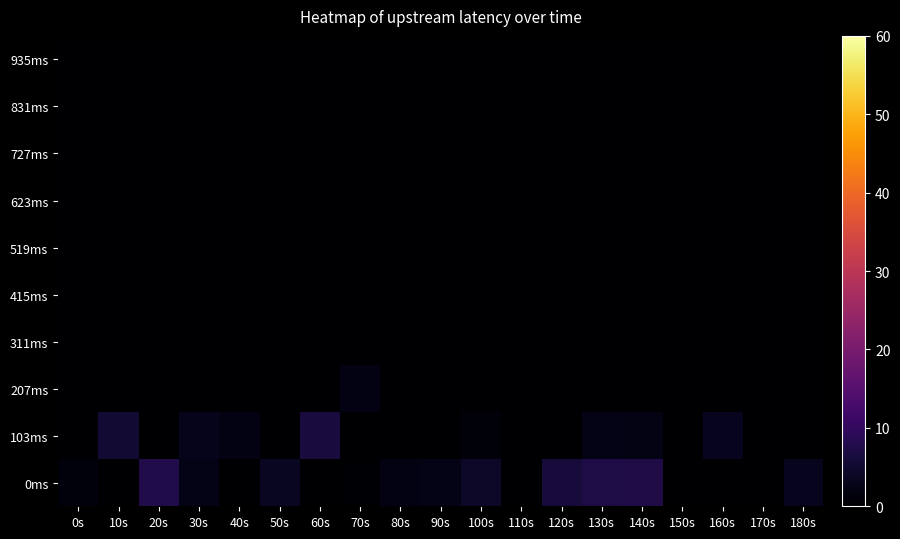

Reading left to right, transcribe all the data shown in this chart.

0ms: 0s=1.4	10s=0.0	20s=7.7	30s=2.4	40s=0.0	50s=3.5	60s=0.0	70s=0.3	80s=2.1	90s=2.5	100s=4.4	110s=0.0	120s=6.2	130s=7.2	140s=7.4	150s=0.0	160s=0.0	170s=0.0	180s=3.1
103ms: 0s=0.0	10s=5.3	20s=0.0	30s=3.0	40s=2.1	50s=0.0	60s=6.5	70s=0.0	80s=0.0	90s=0.0	100s=1.1	110s=0.0	120s=0.0	130s=2.5	140s=2.3	150s=0.0	160s=3.1	170s=0.0	180s=0.0
207ms: 0s=0.0	10s=0.0	20s=0.0	30s=0.0	40s=0.0	50s=0.0	60s=0.0	70s=2.0	80s=0.0	90s=0.0	100s=0.0	110s=0.0	120s=0.0	130s=0.0	140s=0.0	150s=0.0	160s=0.0	170s=0.0	180s=0.0
311ms: 0s=0.0	10s=0.0	20s=0.0	30s=0.0	40s=0.0	50s=0.0	60s=0.0	70s=0.0	80s=0.0	90s=0.0	100s=0.0	110s=0.0	120s=0.0	130s=0.0	140s=0.0	150s=0.0	160s=0.0	170s=0.0	180s=0.0
415ms: 0s=0.0	10s=0.0	20s=0.0	30s=0.0	40s=0.0	50s=0.0	60s=0.0	70s=0.0	80s=0.0	90s=0.0	100s=0.0	110s=0.0	120s=0.0	130s=0.0	140s=0.0	150s=0.0	160s=0.0	170s=0.0	180s=0.0
519ms: 0s=0.0	10s=0.0	20s=0.0	30s=0.0	40s=0.0	50s=0.0	60s=0.0	70s=0.0	80s=0.0	90s=0.0	100s=0.0	110s=0.0	120s=0.0	130s=0.0	140s=0.0	150s=0.0	160s=0.0	170s=0.0	180s=0.0
623ms: 0s=0.0	10s=0.0	20s=0.0	30s=0.0	40s=0.0	50s=0.0	60s=0.0	70s=0.0	80s=0.0	90s=0.0	100s=0.0	110s=0.0	120s=0.0	130s=0.0	140s=0.0	150s=0.0	160s=0.0	170s=0.0	180s=0.0
727ms: 0s=0.0	10s=0.0	20s=0.0	30s=0.0	40s=0.0	50s=0.0	60s=0.0	70s=0.0	80s=0.0	90s=0.0	100s=0.0	110s=0.0	120s=0.0	130s=0.0	140s=0.0	150s=0.0	160s=0.0	170s=0.0	180s=0.0
831ms: 0s=0.0	10s=0.0	20s=0.0	30s=0.0	40s=0.0	50s=0.0	60s=0.0	70s=0.0	80s=0.0	90s=0.0	100s=0.0	110s=0.0	120s=0.0	130s=0.0	140s=0.0	150s=0.0	160s=0.0	170s=0.0	180s=0.0
935ms: 0s=0.0	10s=0.0	20s=0.0	30s=0.0	40s=0.0	50s=0.0	60s=0.0	70s=0.0	80s=0.0	90s=0.0	100s=0.0	110s=0.0	120s=0.0	130s=0.0	140s=0.0	150s=0.0	160s=0.0	170s=0.0	180s=0.0